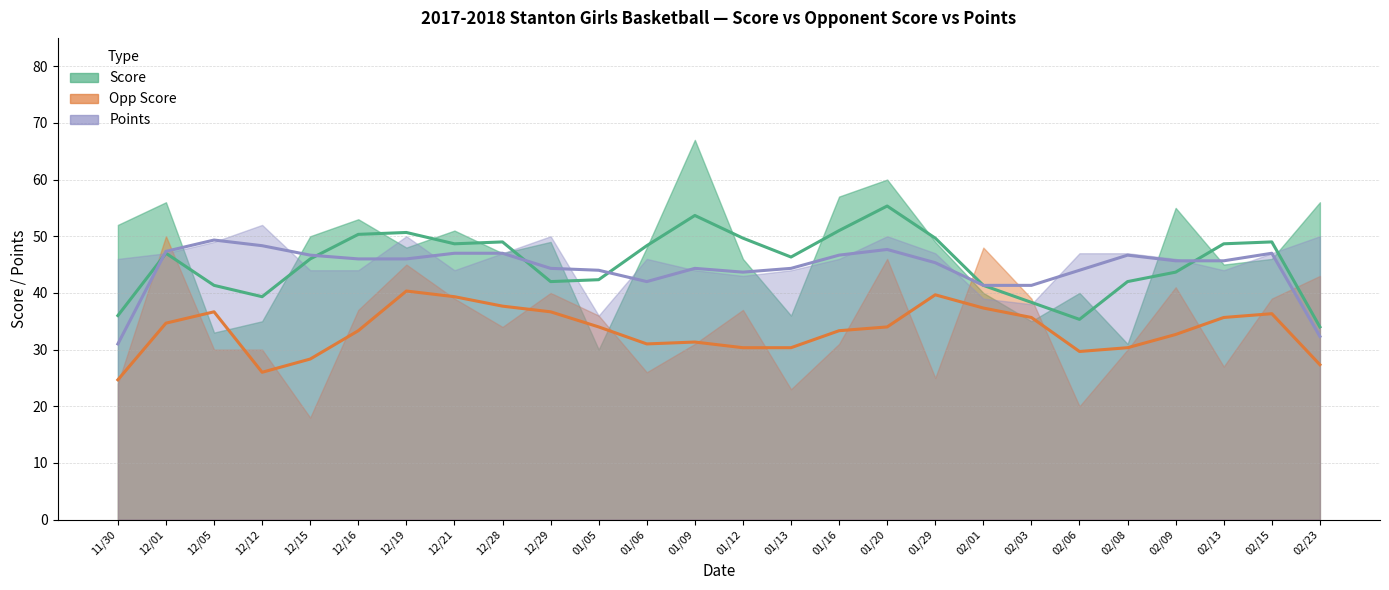

How many intersections are there between points and score?

11